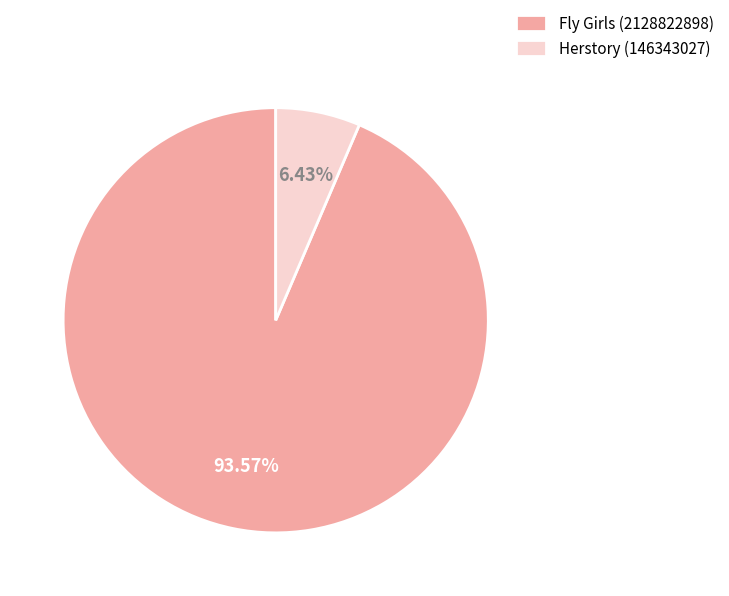

Which has a higher value, Herstory (146343027) or Fly Girls (2128822898)?

Fly Girls (2128822898)